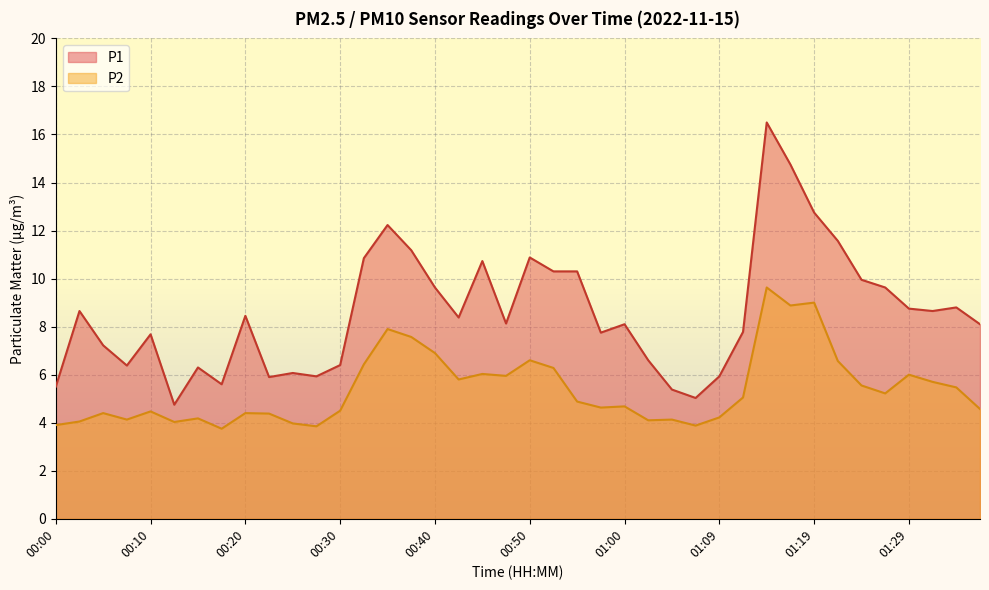

Where is the first local minimum for P1?

00:08